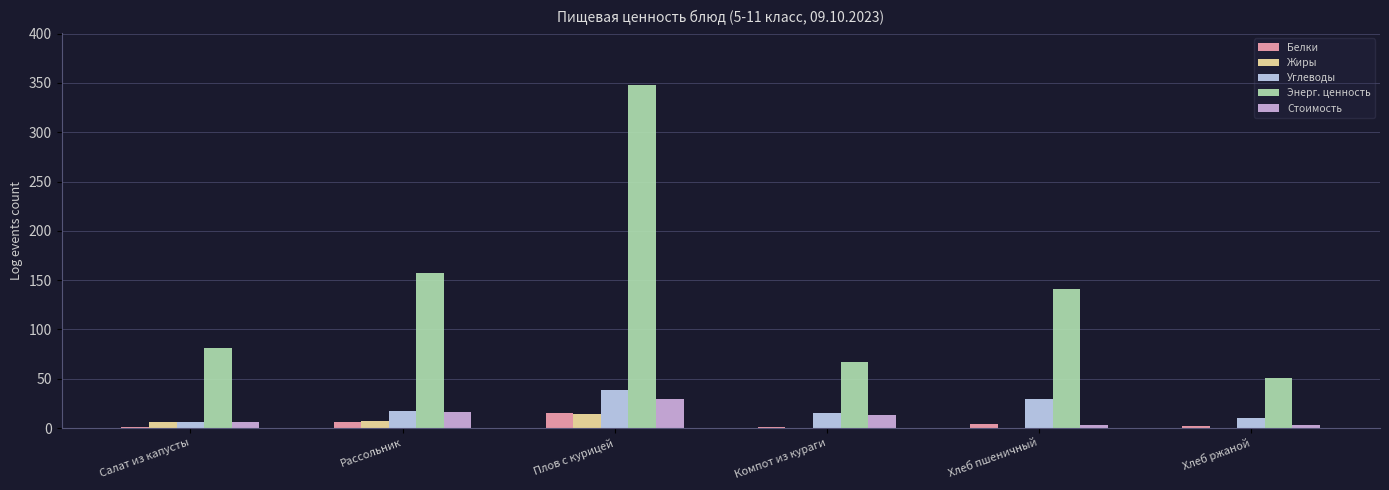

How many data points does each series have?

6